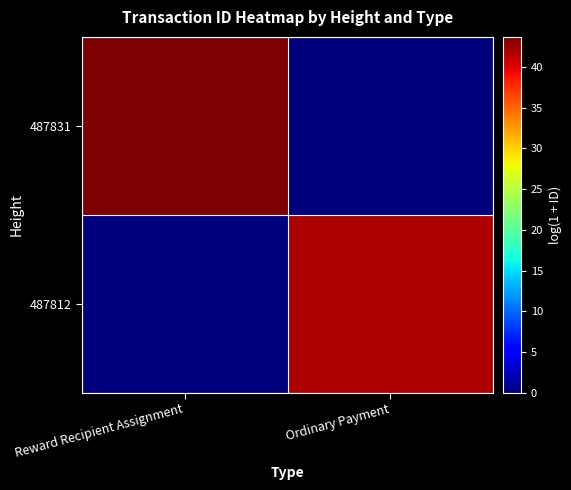

Between Ordinary Payment and Reward Recipient Assignment, which is larger?

Reward Recipient Assignment